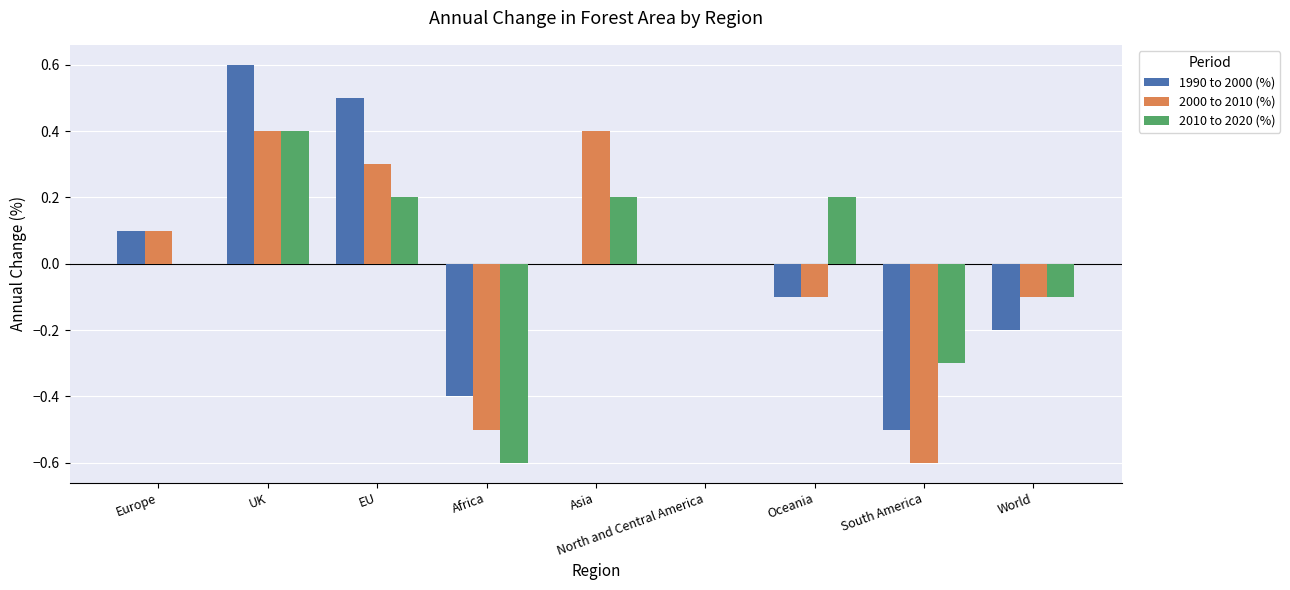

What is the sum of the 1990 to 2000 (%) values at World and EU?

0.3